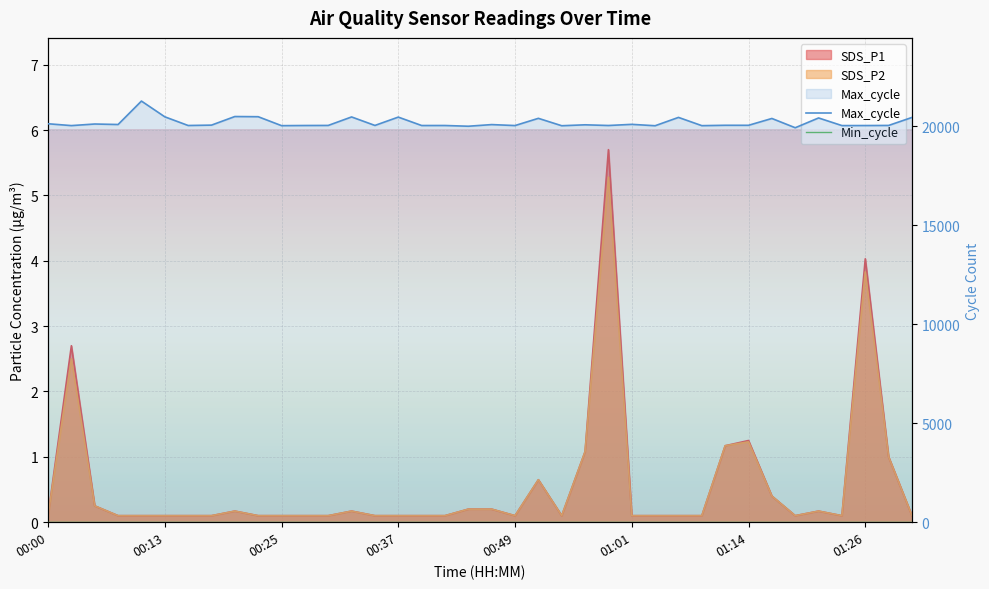

True or false: Max_cycle and Min_cycle intersect in this chart.

False